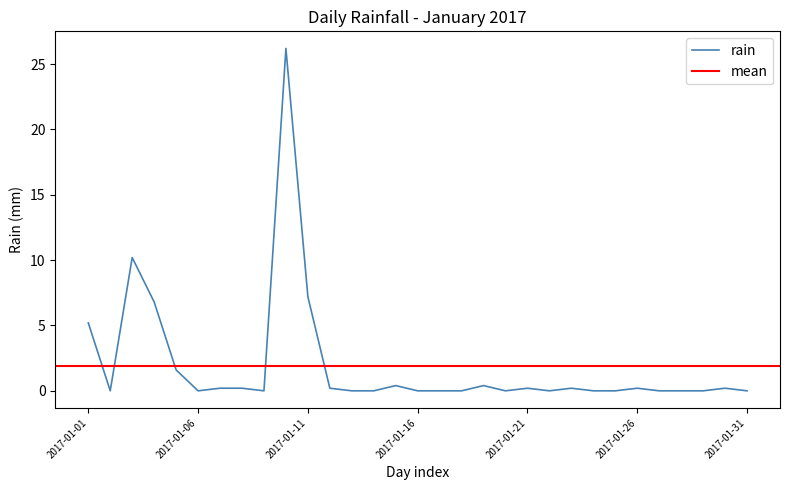

What is the value of the 26th point from the left?

0.2